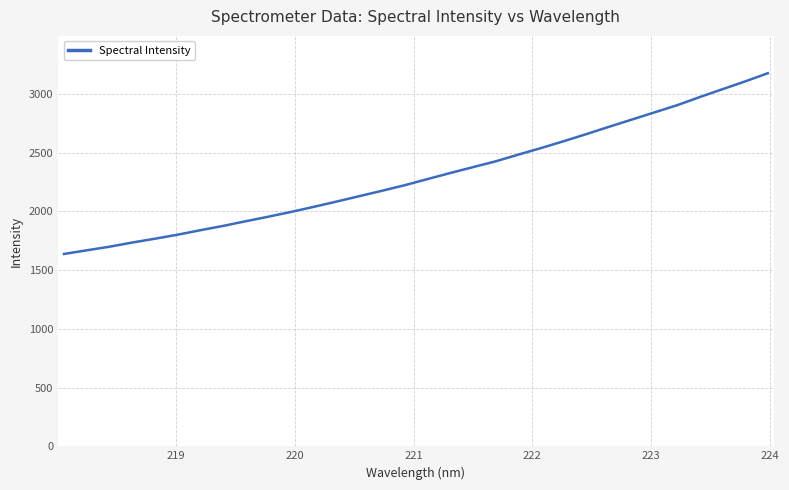

Is this an area chart (filled region under the line)?

No